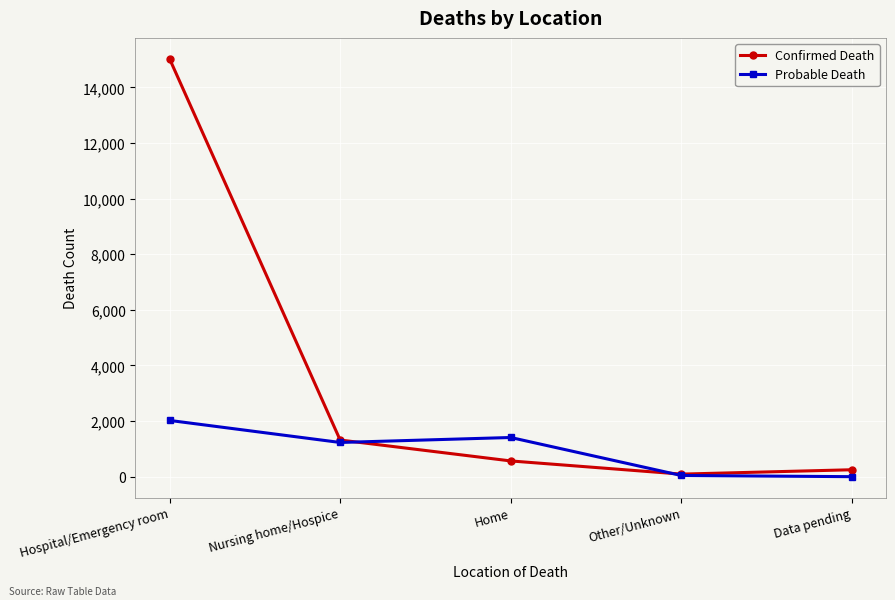

List the series in order of their overall mean, lowest first.

Probable Death, Confirmed Death